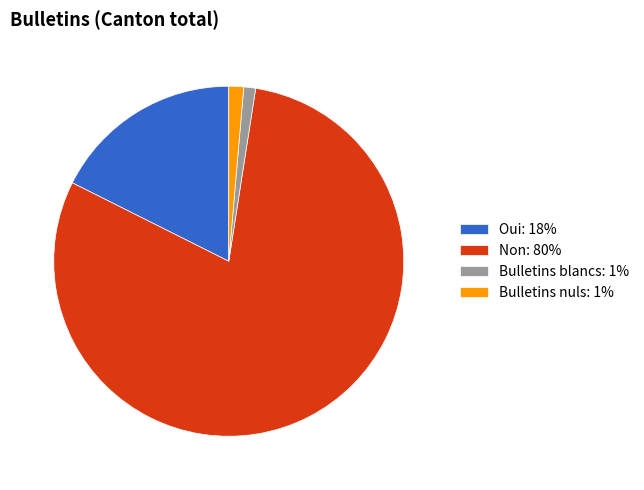

Do Bulletins blancs: 1% and Oui: 18% together represent more than half of the pie?

No